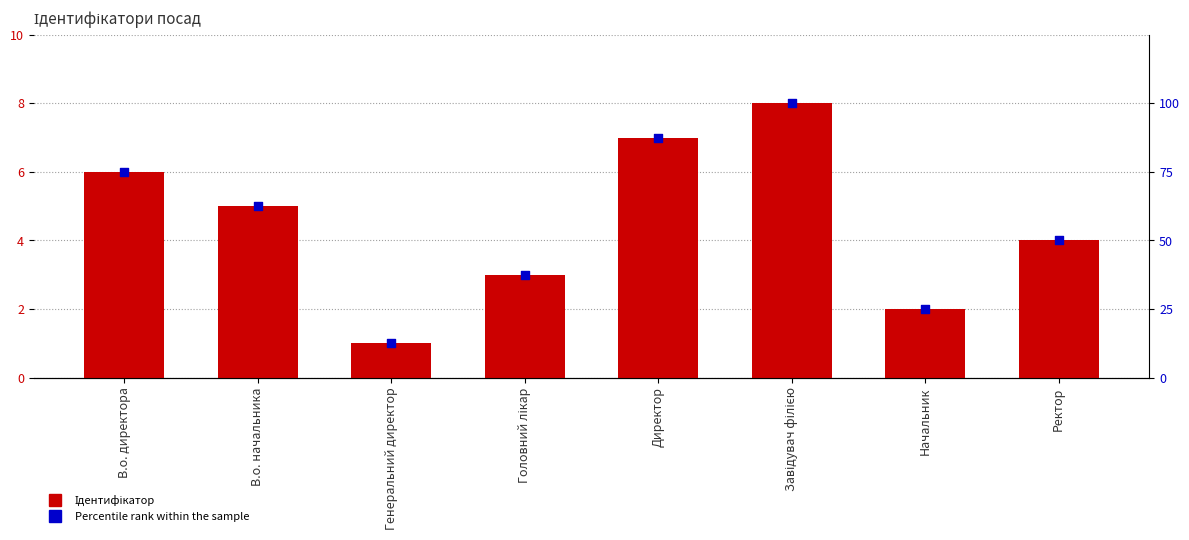

Which series contains the lowest Y value?

Ідентифікатор